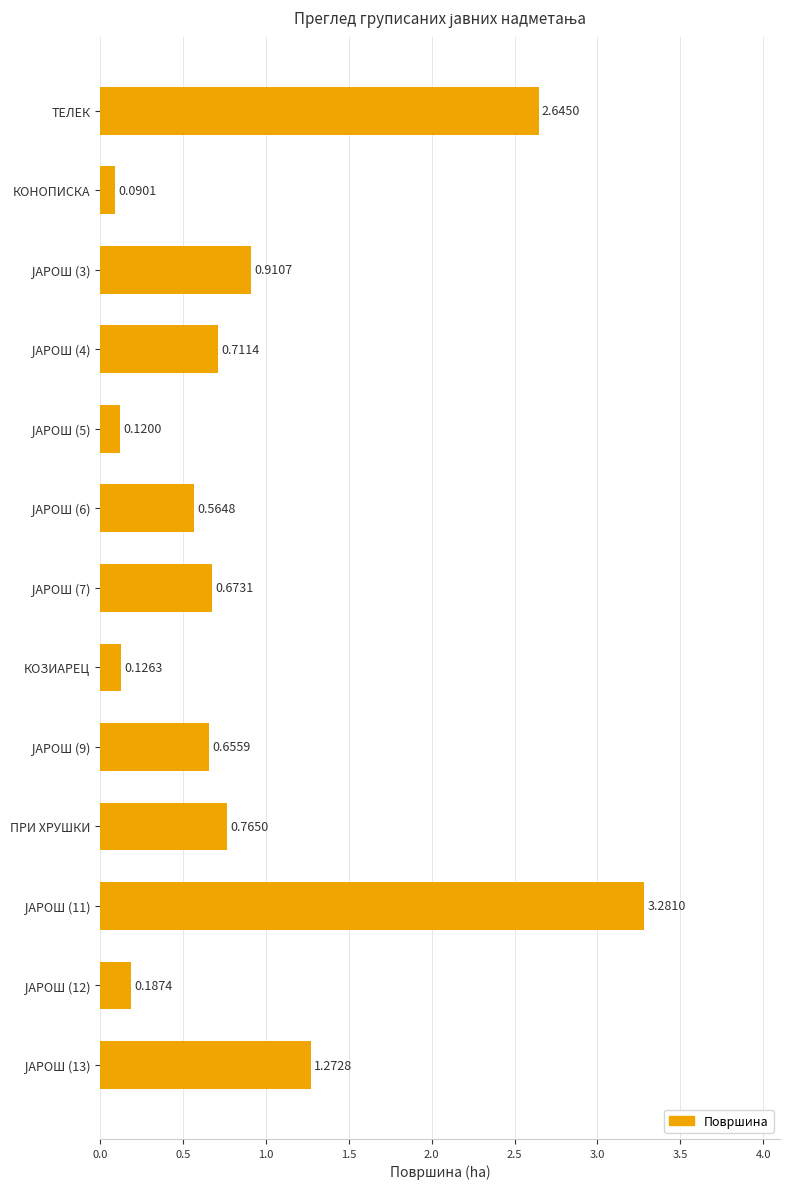

How many categories are shown in the chart?

13